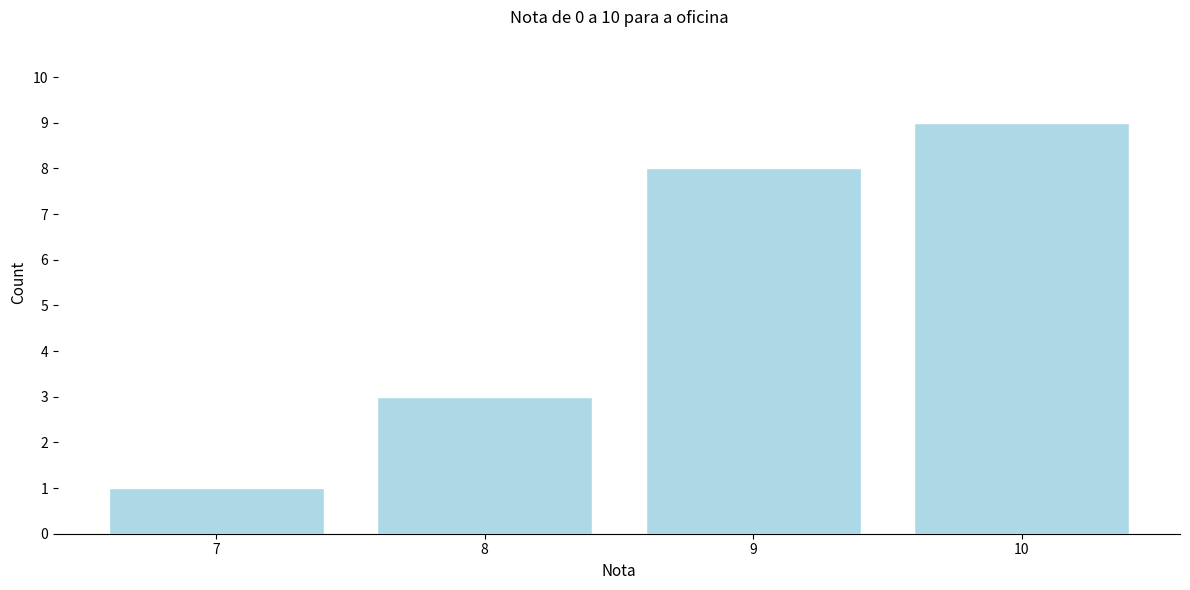

Reading right to left, transcribe all the data shown in this chart.

10=9	9=8	8=3	7=1